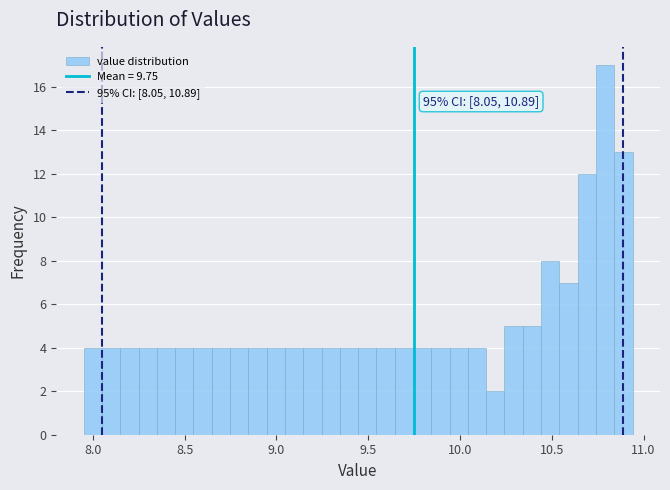

Around what value on the x-axis is the tallest bar? Give the approximate position of its centre, as read against the axis.

10.80